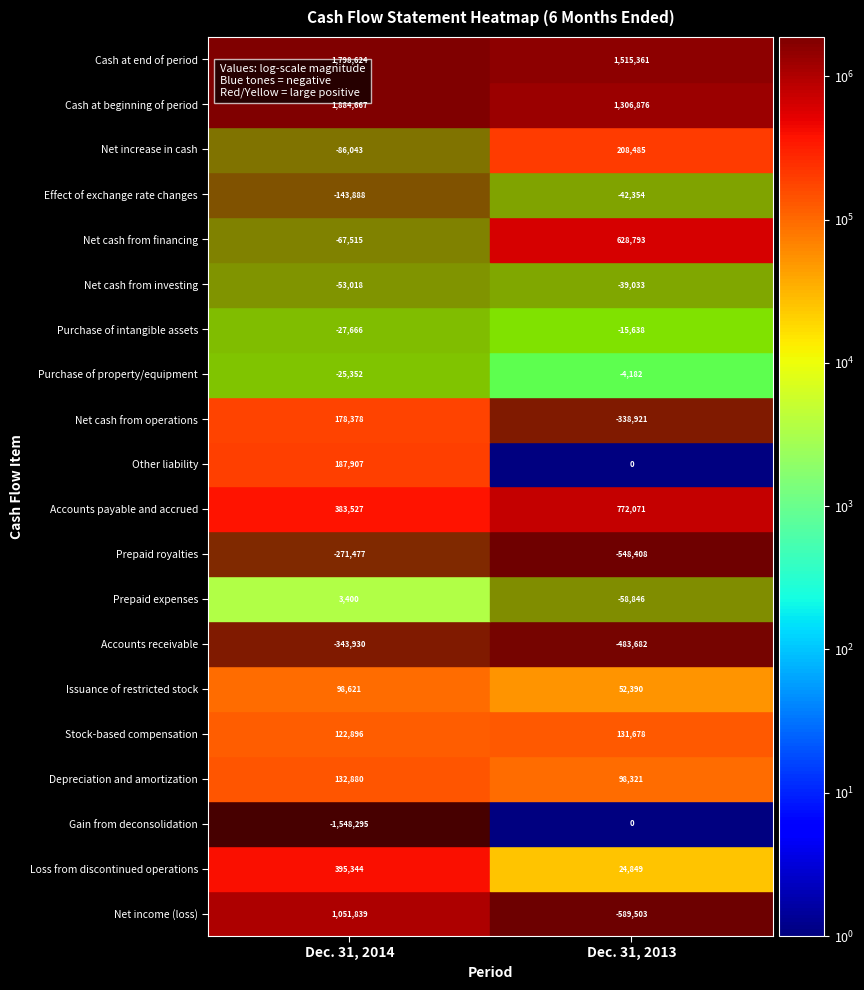

Where is Depreciation and amortization nearest to the value 115600?

1